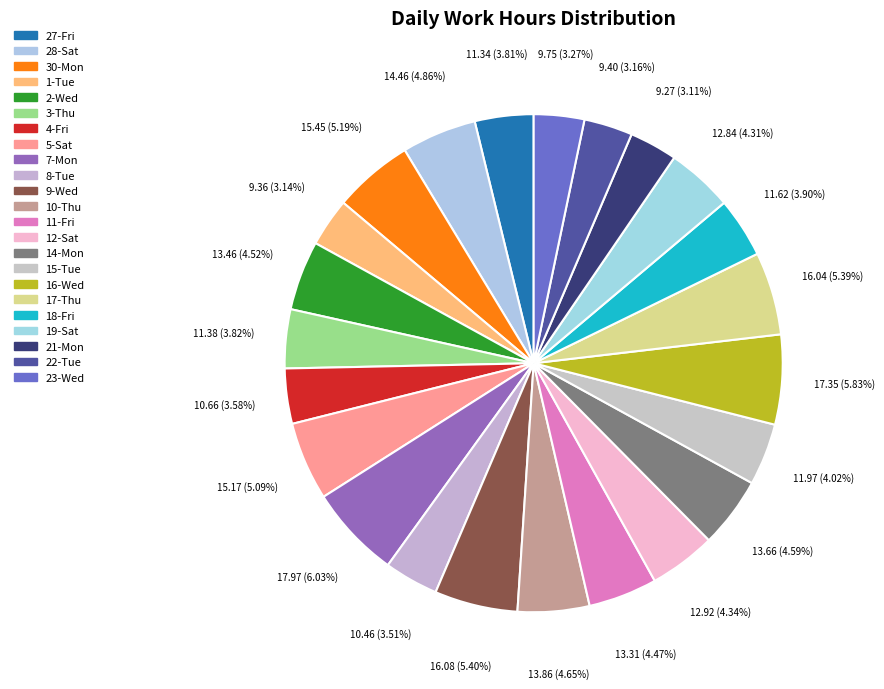

How many segments does this pie chart have?

23